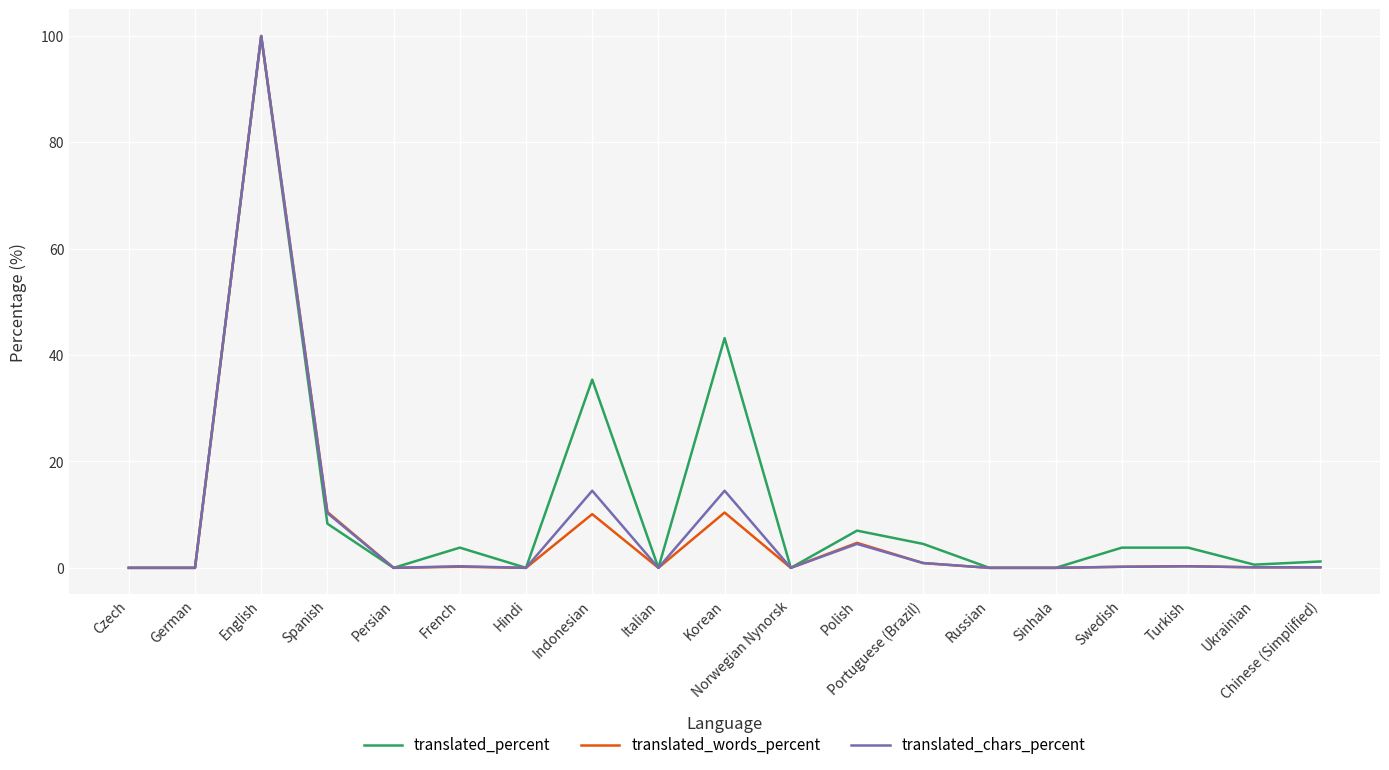

At which category is the sum across all series the highest?

English